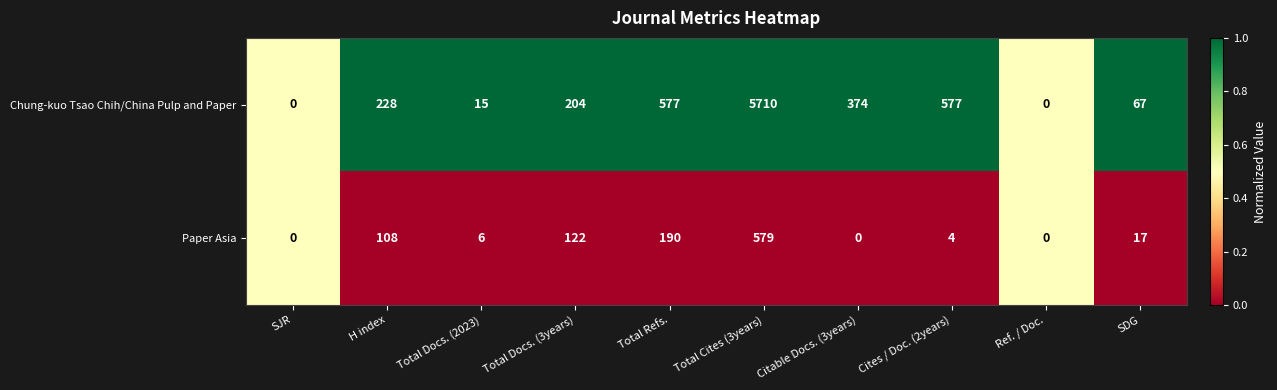

What is the difference between the maximum and minimum values in the Paper Asia series?

579